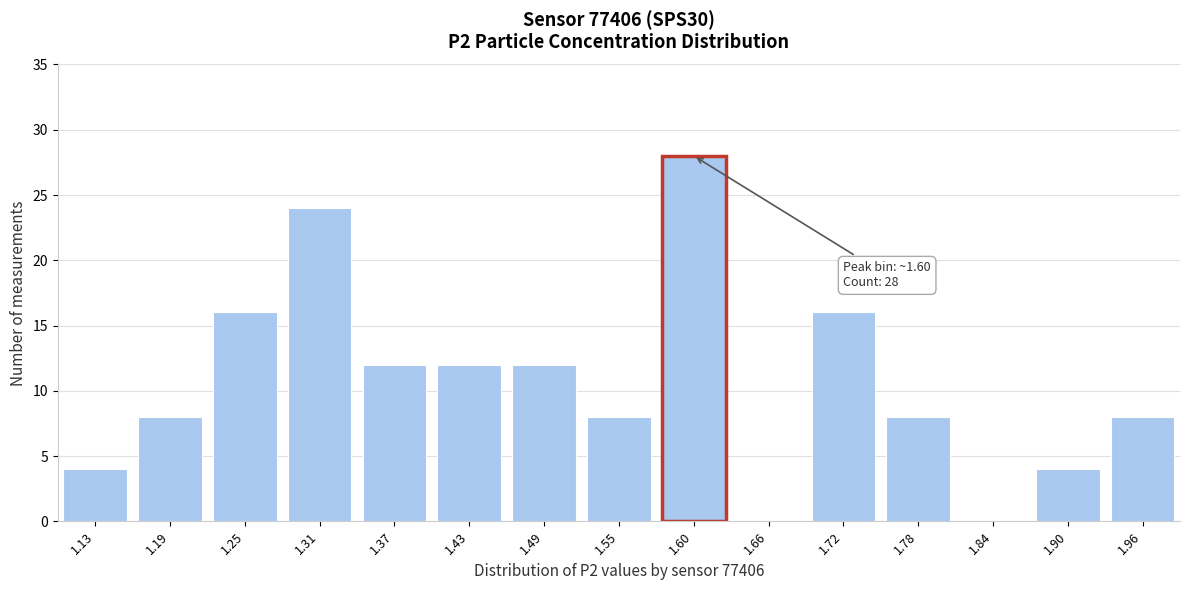

Reading left to right, what are all the values shown in this chart?

1.13=4	1.19=8	1.25=16	1.31=24	1.37=12	1.43=12	1.49=12	1.55=8	1.60=28	1.66=0	1.72=16	1.78=8	1.84=0	1.90=4	1.96=8